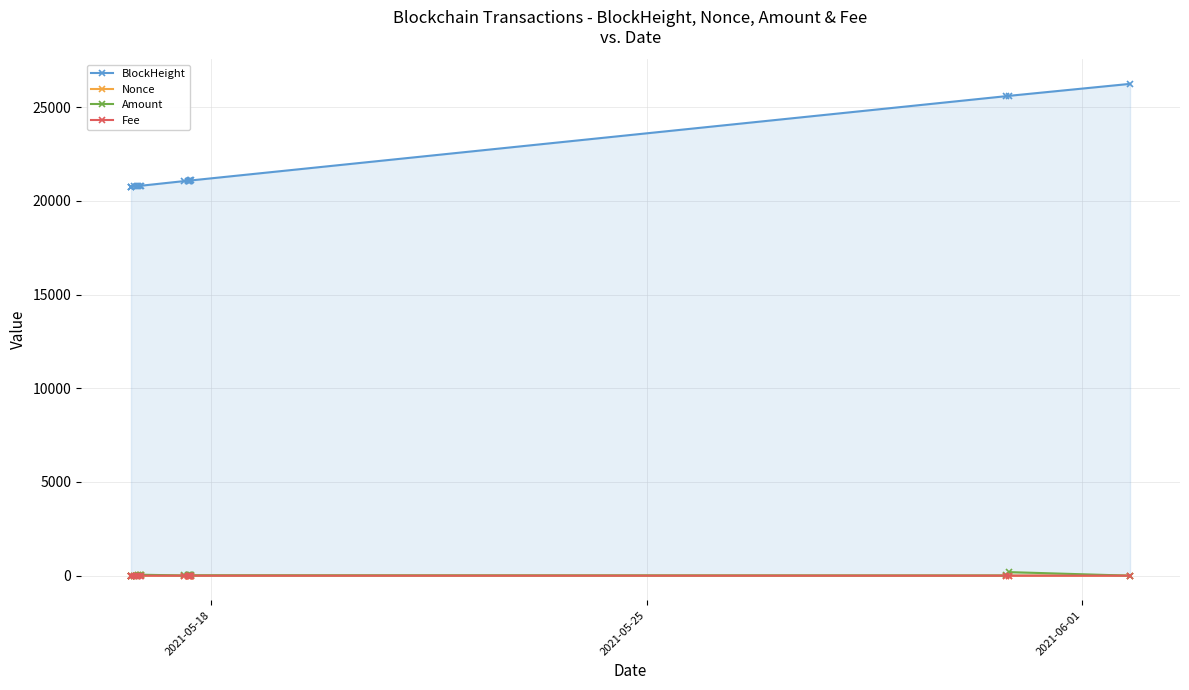

How many intersections are there between Amount and Nonce?

2